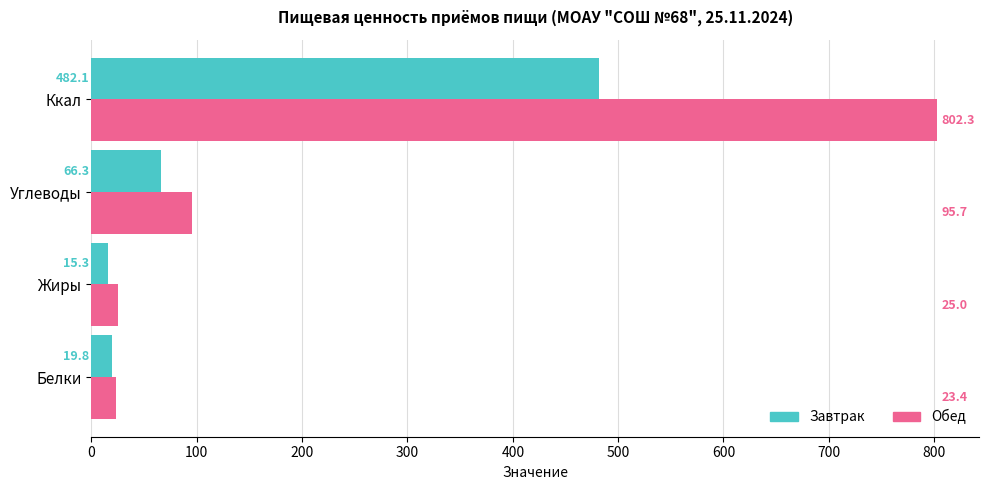

What is the lowest value of the Завтрак series?

15.3